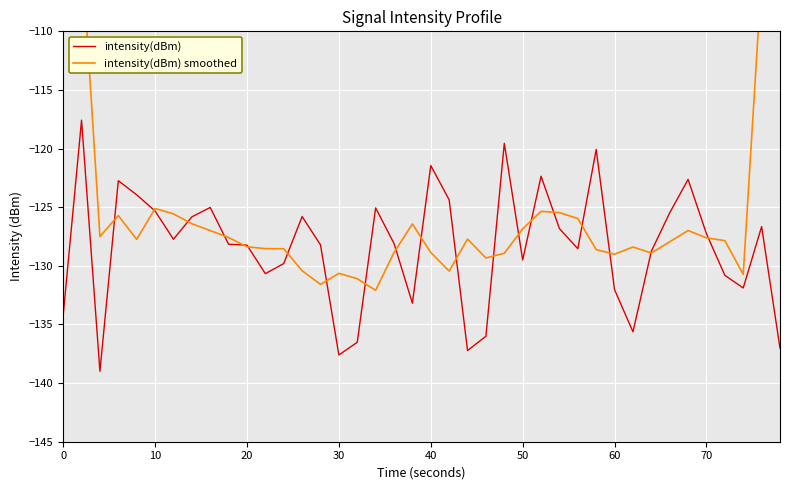

The value of intensity(dBm) at 20 is -175.6. True or false?

False